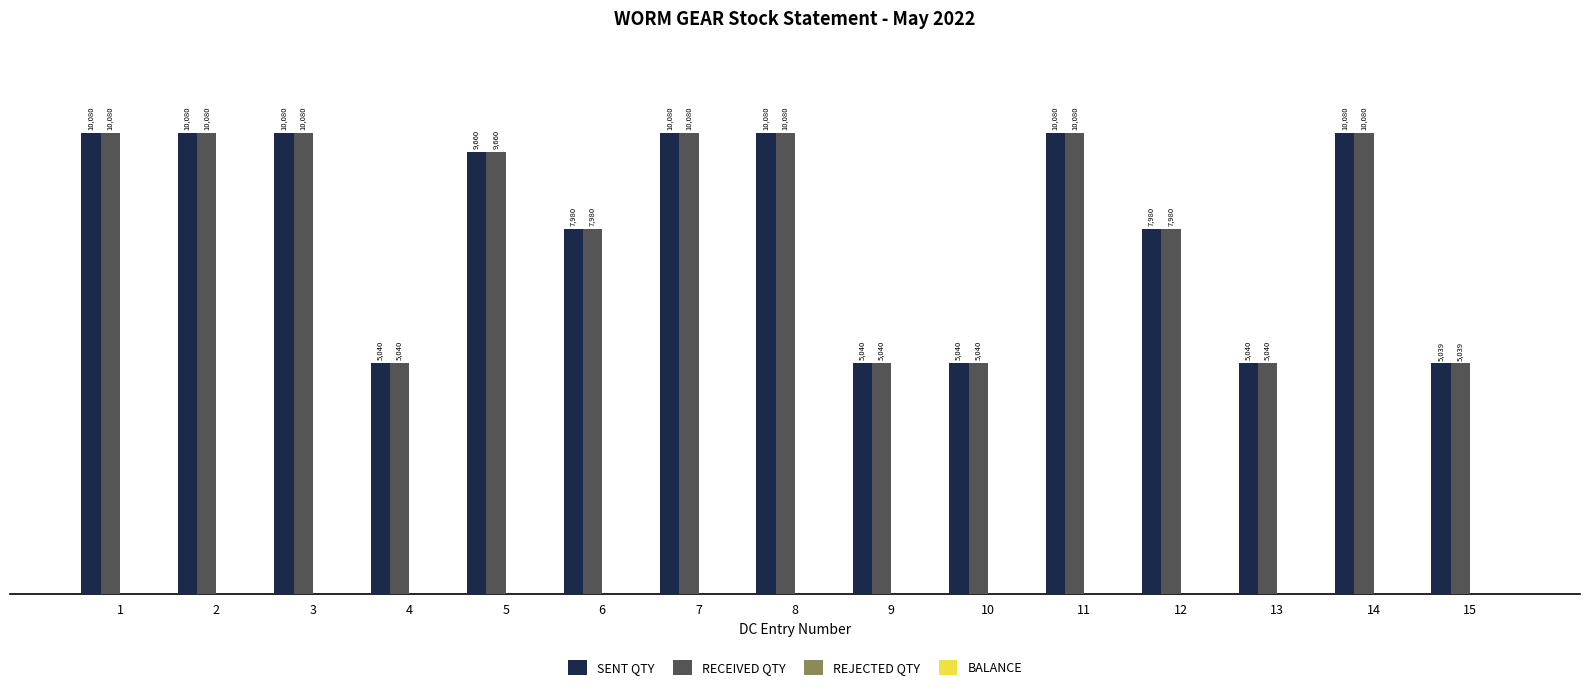

What is the sum of the SENT QTY values at 12 and 9?

13020